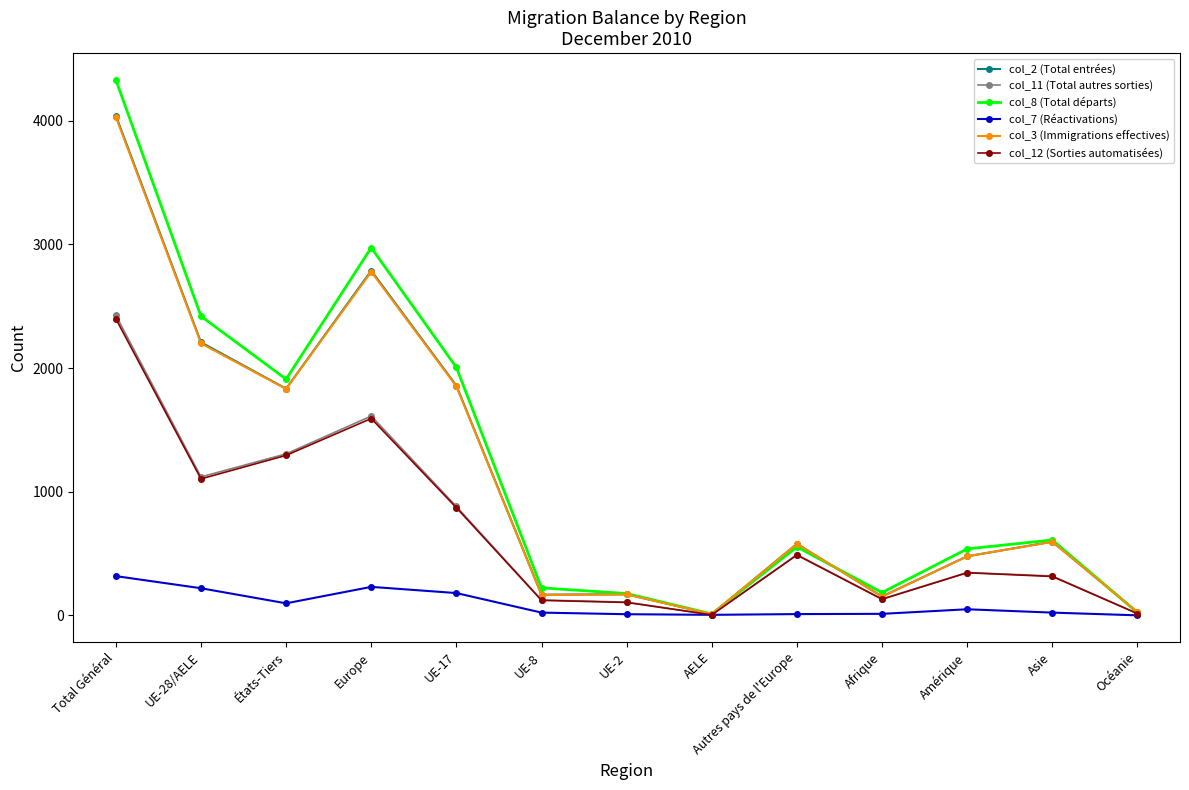

What is the label of the 5th point from the left?

UE-17